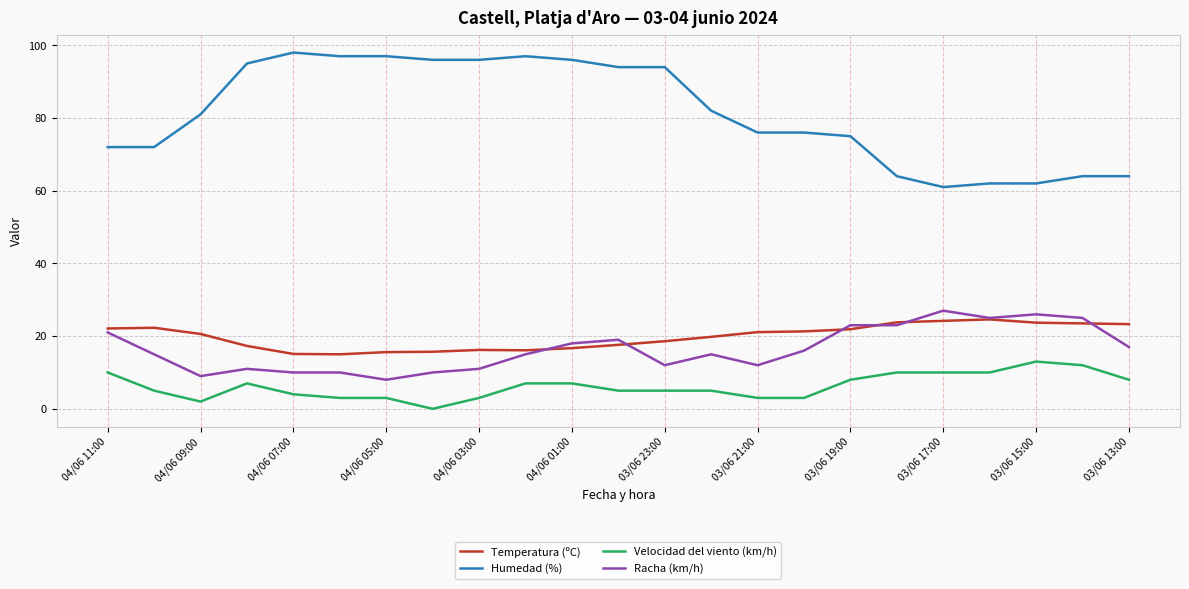

True or false: Temperatura (ºC) and Humedad (%) cross at least once.

False